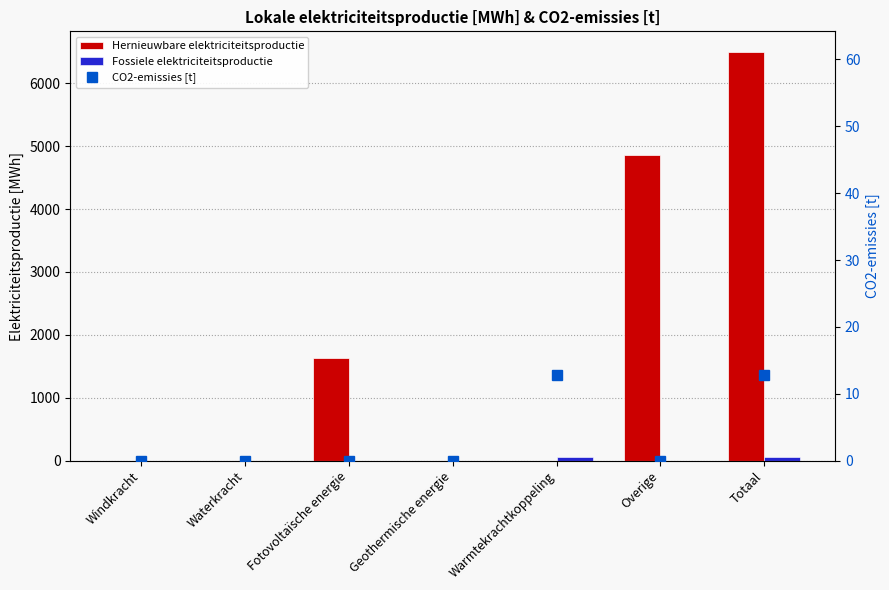

Rank the categories by Hernieuwbare elektriciteitsproductie value from highest to lowest.

Totaal, Overige, Fotovoltaïsche energie, Windkracht, Waterkracht, Geothermische energie, Warmtekrachtkoppeling